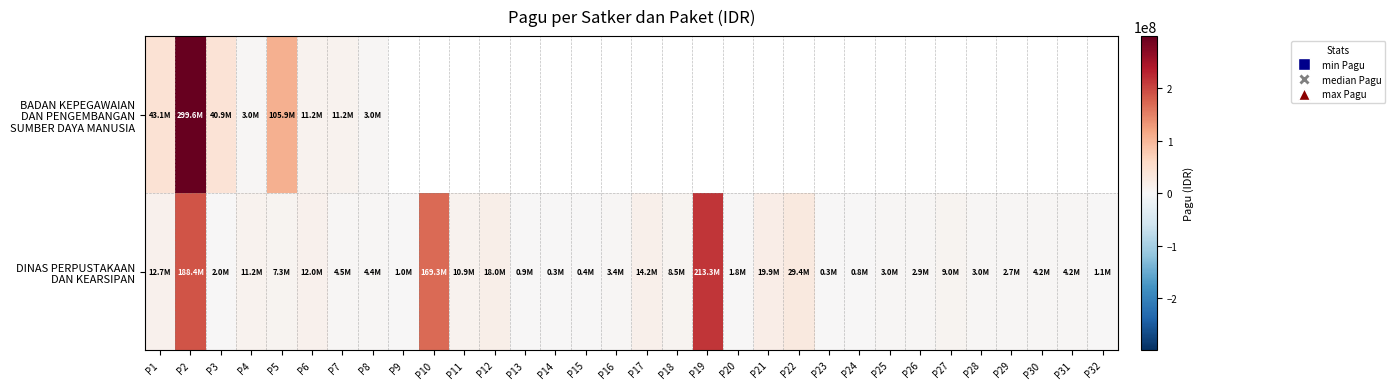

What is the difference between the maximum and minimum values in the DINAS PERPUSTAKAAN DAN KEARSIPAN series?

213012000.0